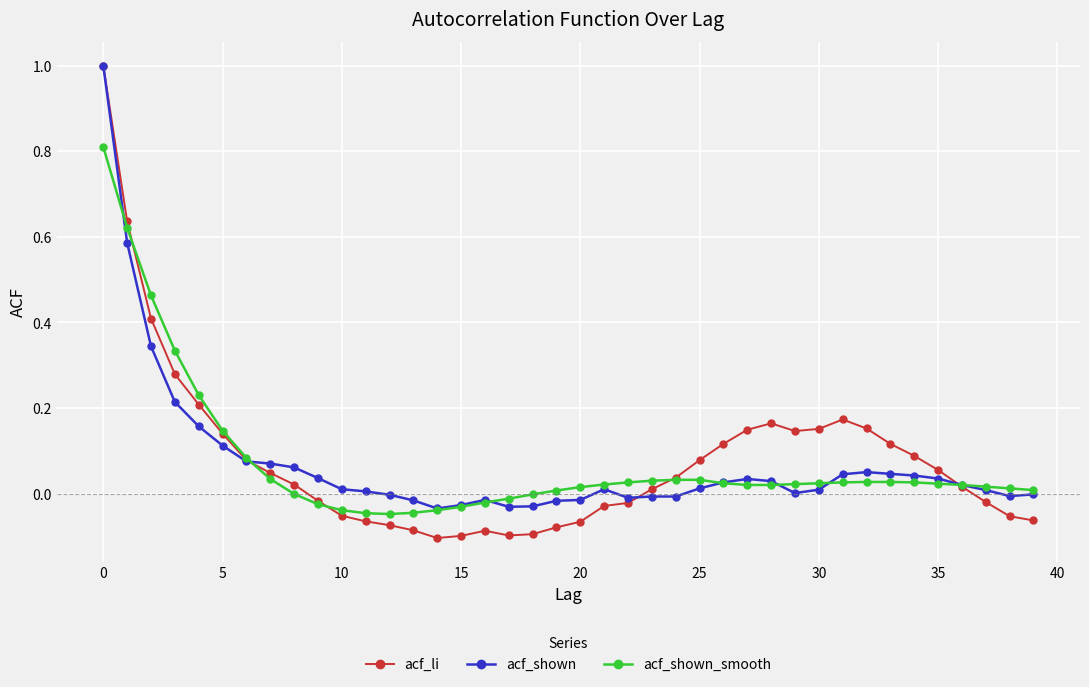

What is the highest value of the acf_shown series?

1.0